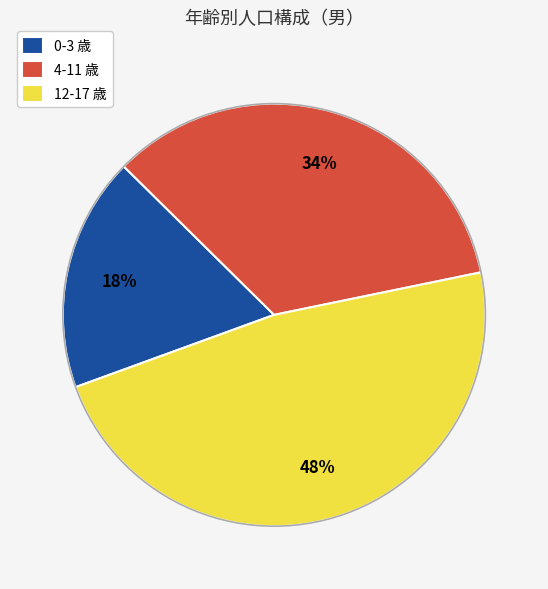

Is there a majority slice in this chart?

No